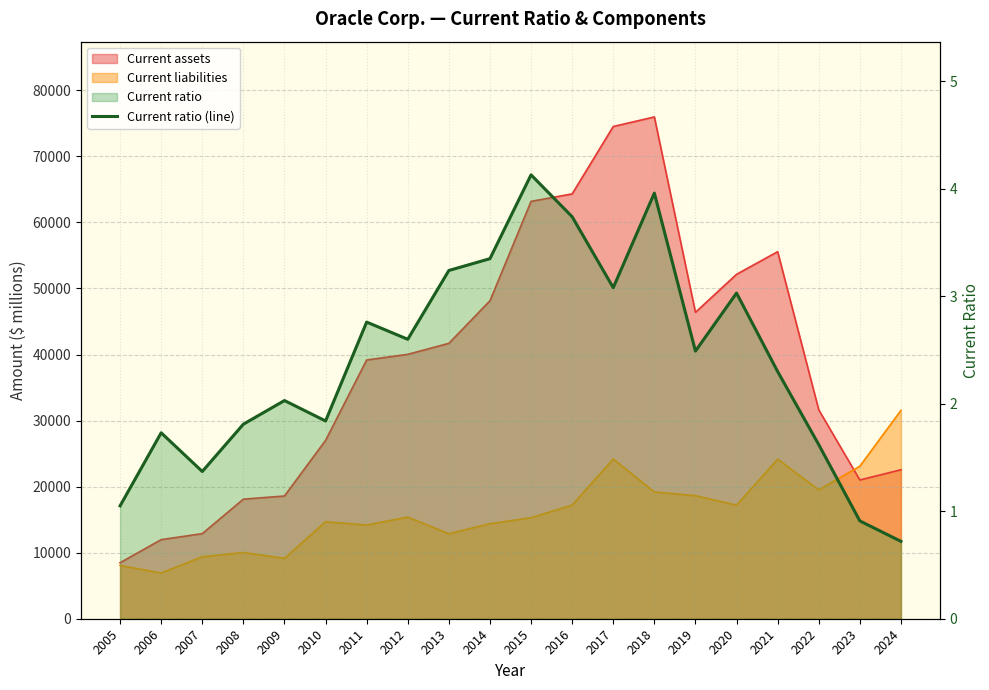

Where is the data nearest to the value 2?

2009